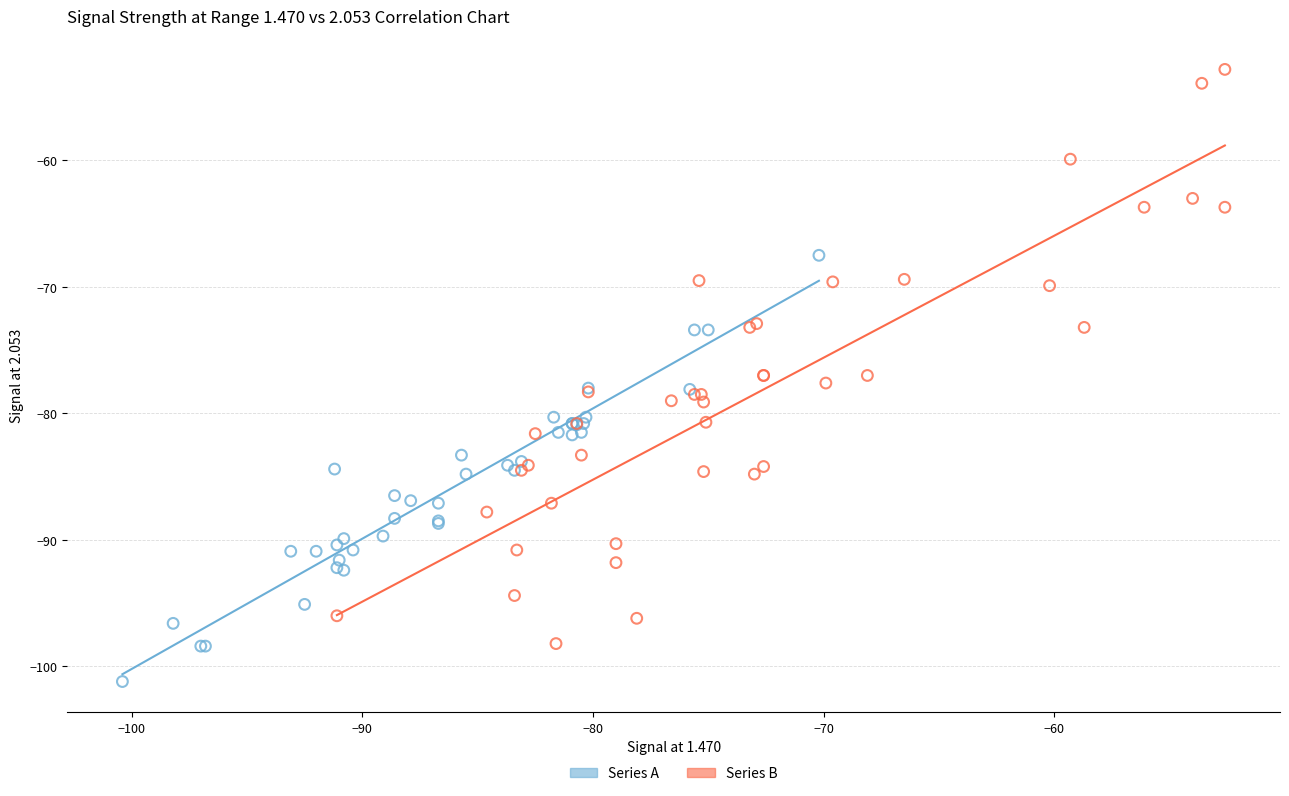

Which series contains the lowest Y value?

Series A